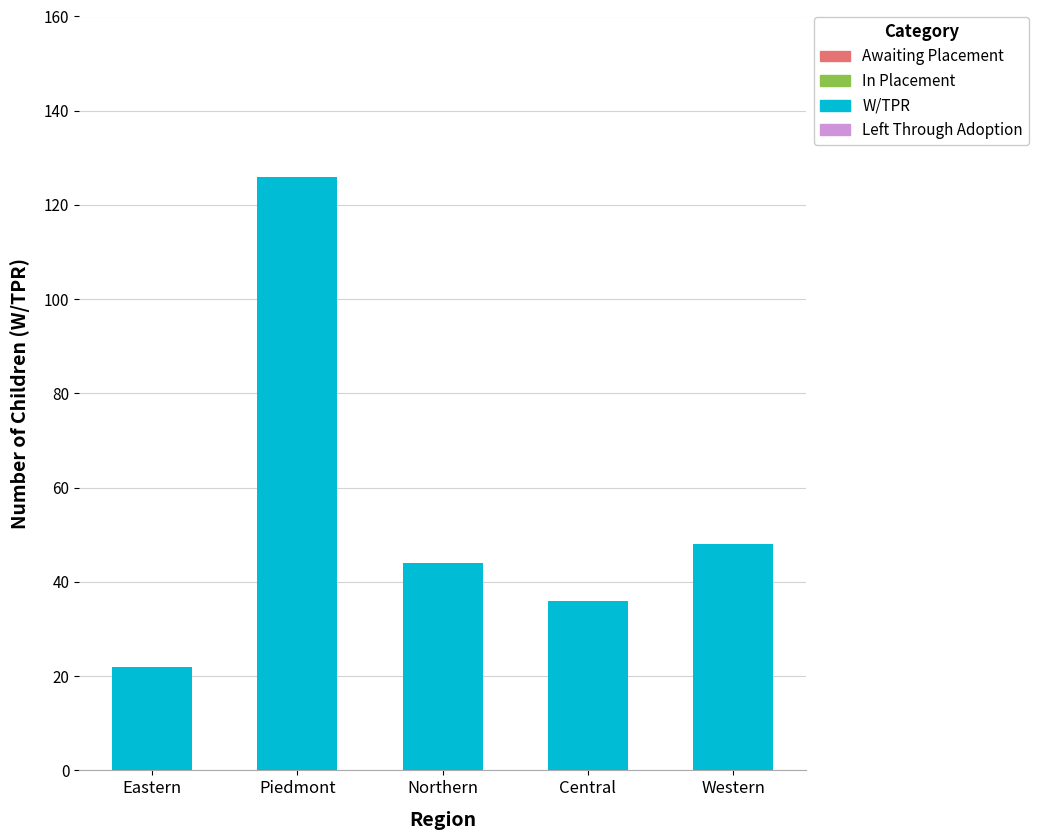

Reading right to left, list all the values displayed in this chart.

48	36	44	126	22